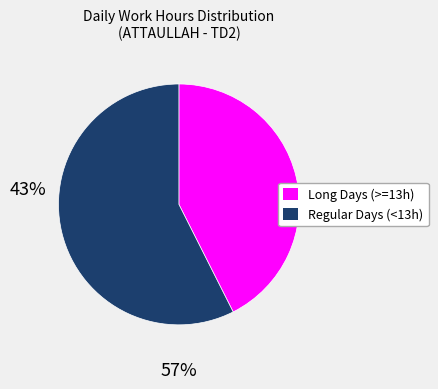

Does any single category account for the majority?

Yes